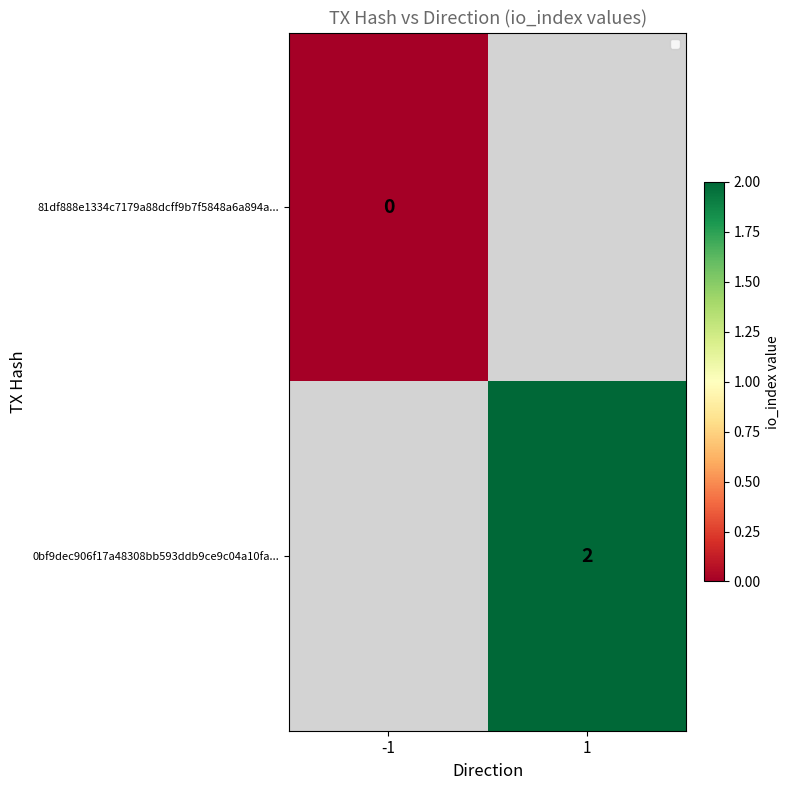

True or false: 0bf9dec906f17a48308bb593ddb9ce9c04a10fa... has a value of 1 at 1.

False